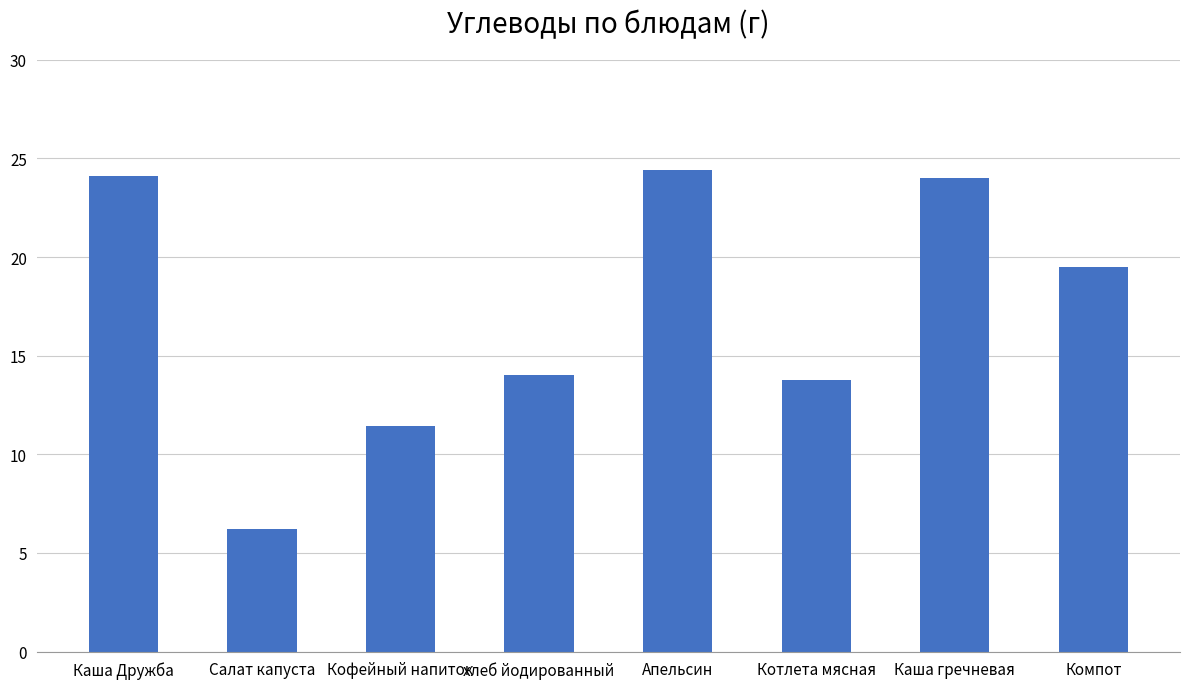

What is the maximum value shown in the chart?

24.4